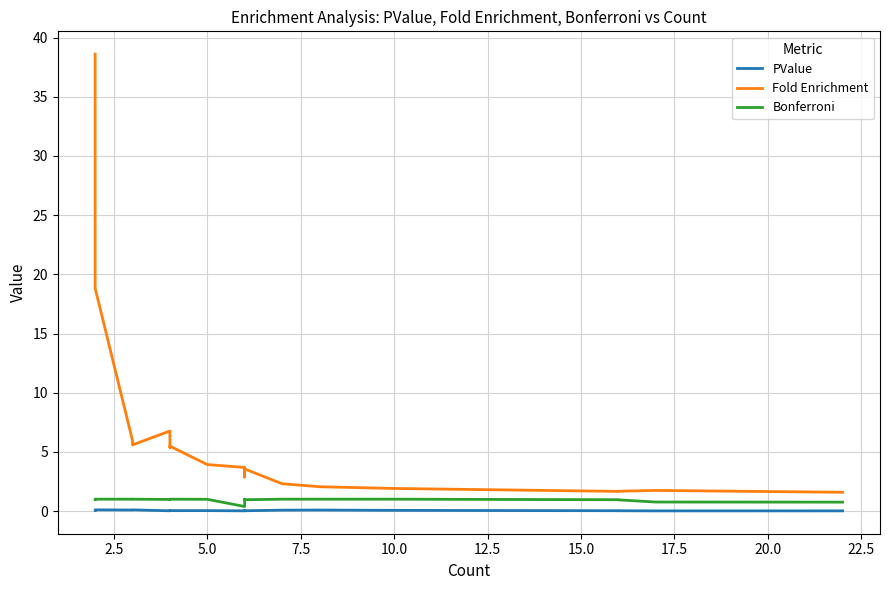

What is the label of the 23rd point from the left?

22